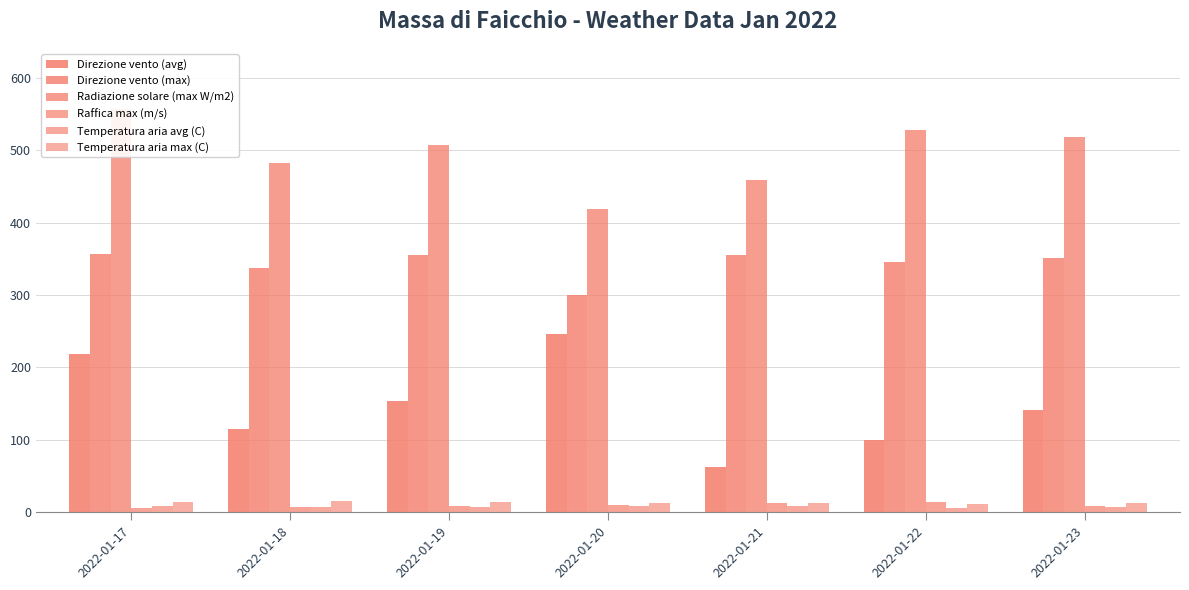

Is the value of Direzione vento (max) at 2022-01-17 greater than the value of Raffica max (m/s) at 2022-01-18?

Yes